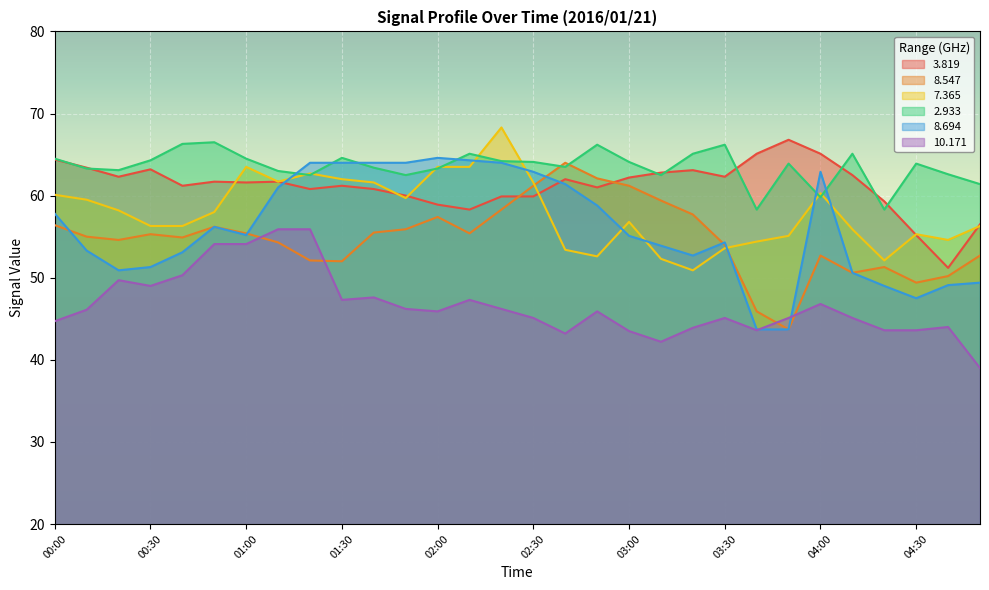

At which label is 3.819 closest to 59?

02:00